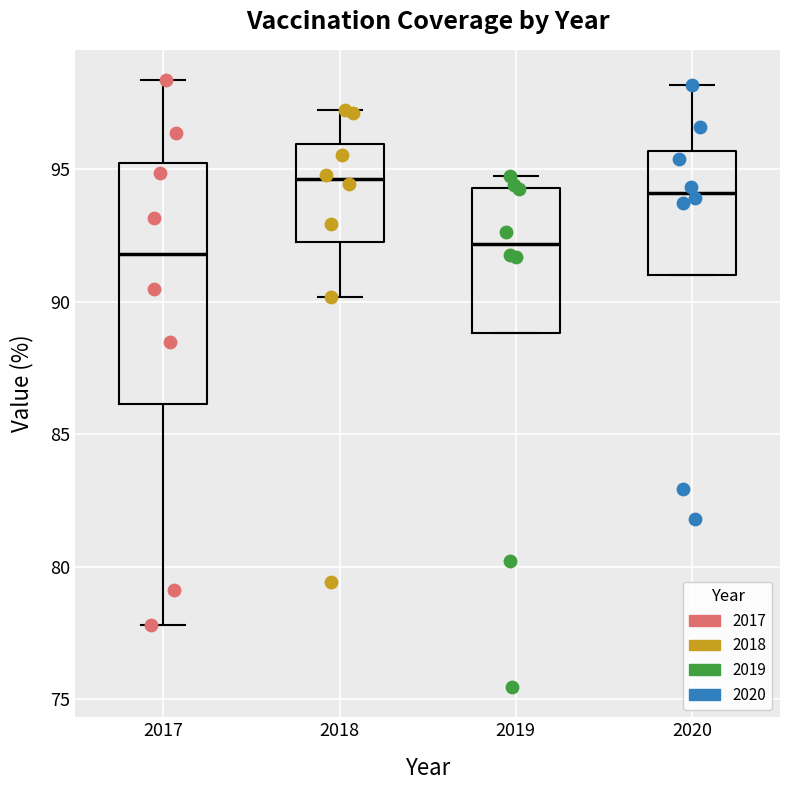

Which box has the highest median line?

2018